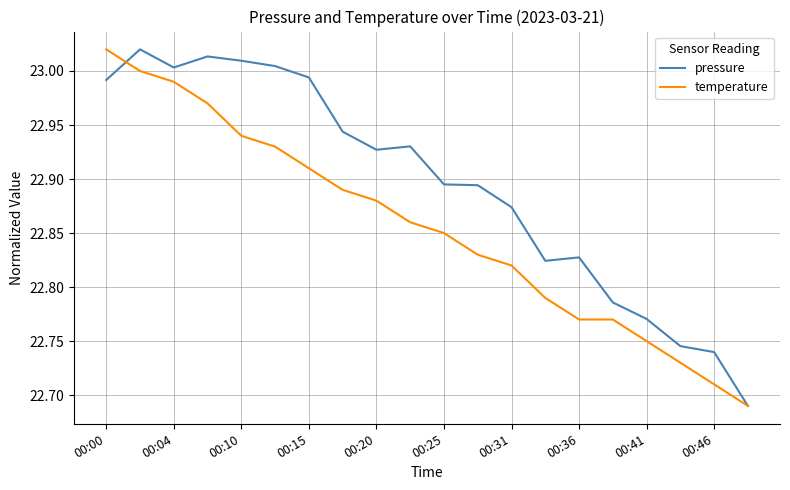

Which series has the largest total across all categories?

pressure